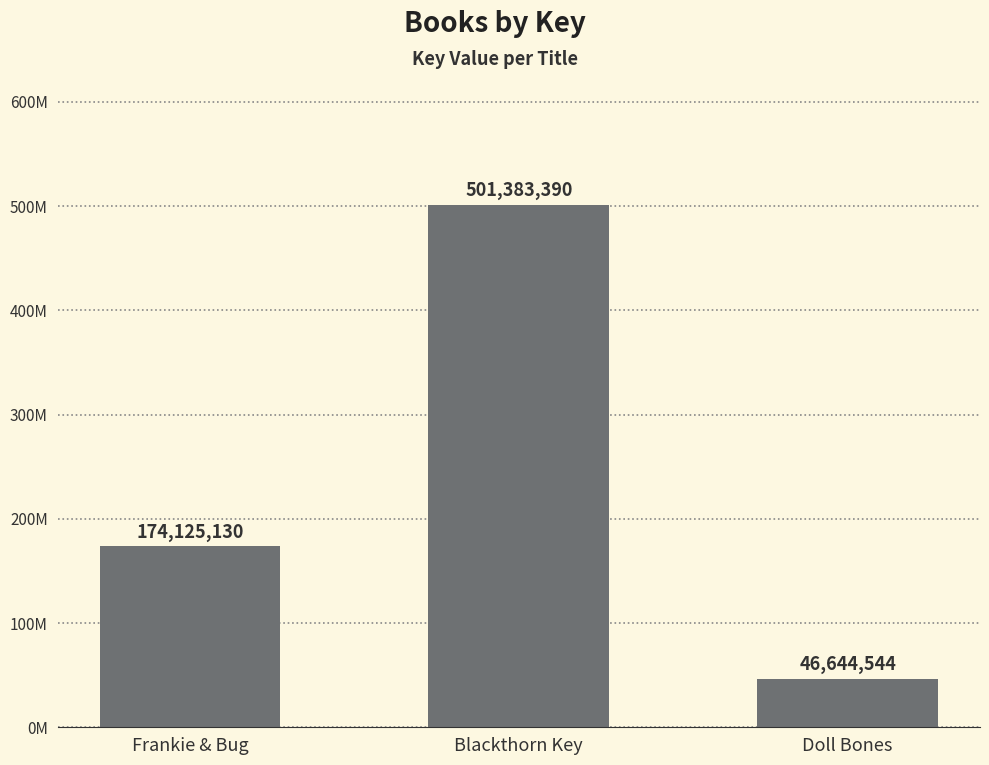

What is the difference between the maximum and minimum values?

454738846